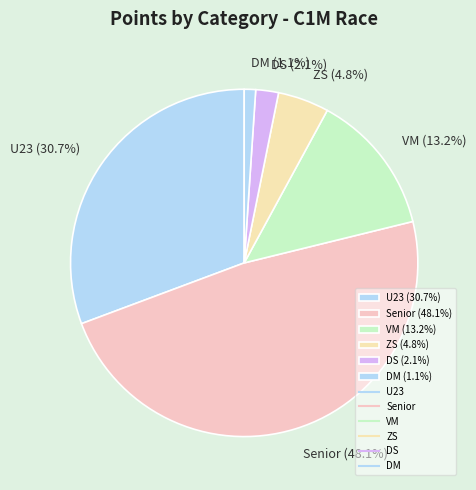

Is there any slice that represents more than half of the pie?

No